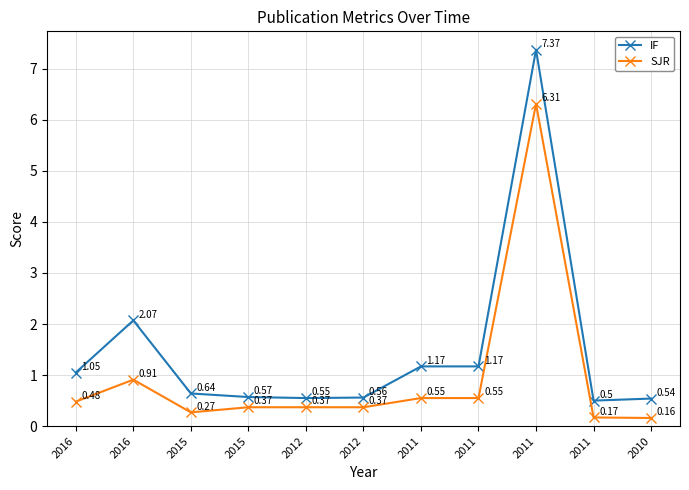

How many series are shown in this chart?

2